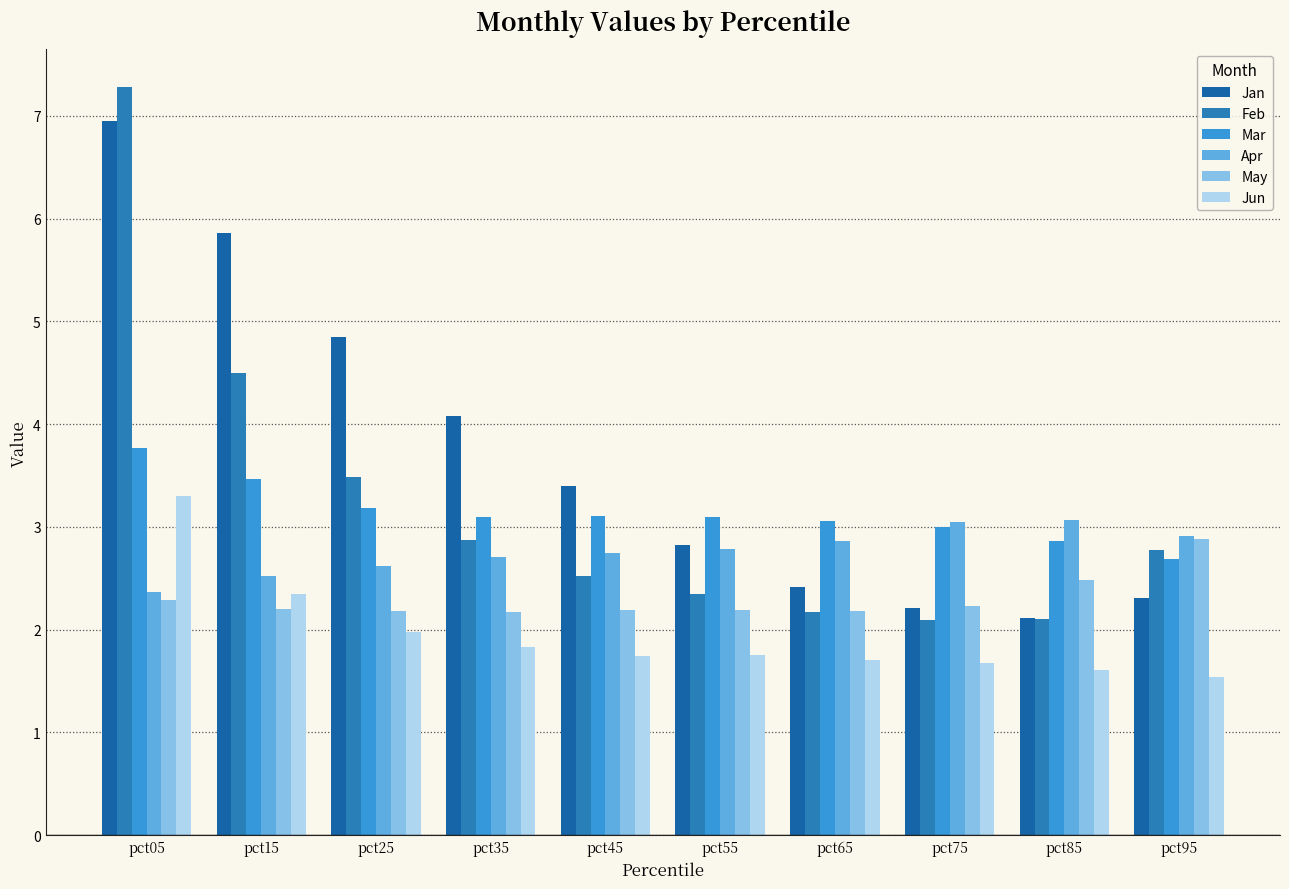

True or false: Jan has a value of 8.8 at pct15.

False